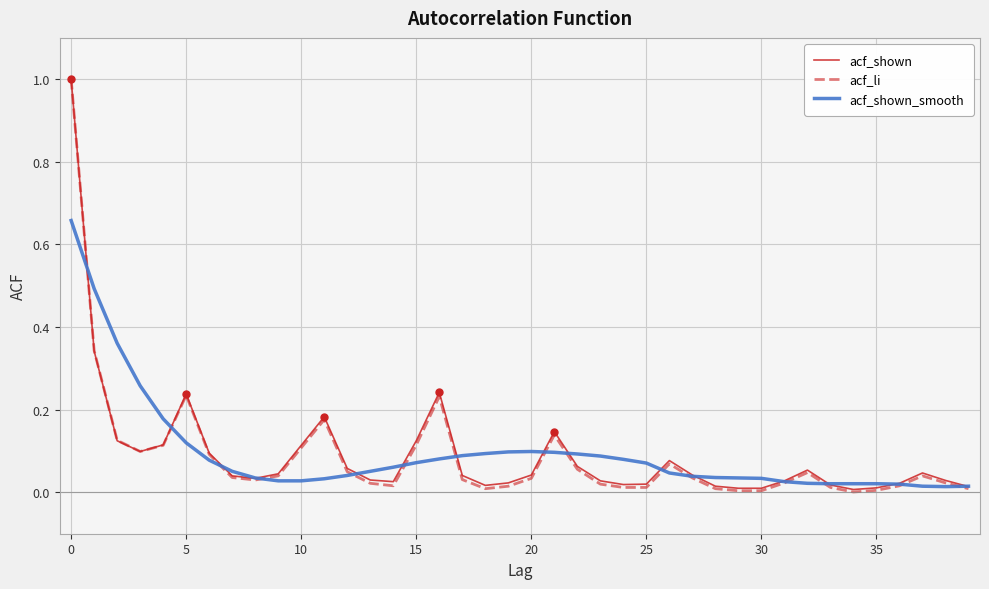

Which series has the widest spread of values?

acf_li